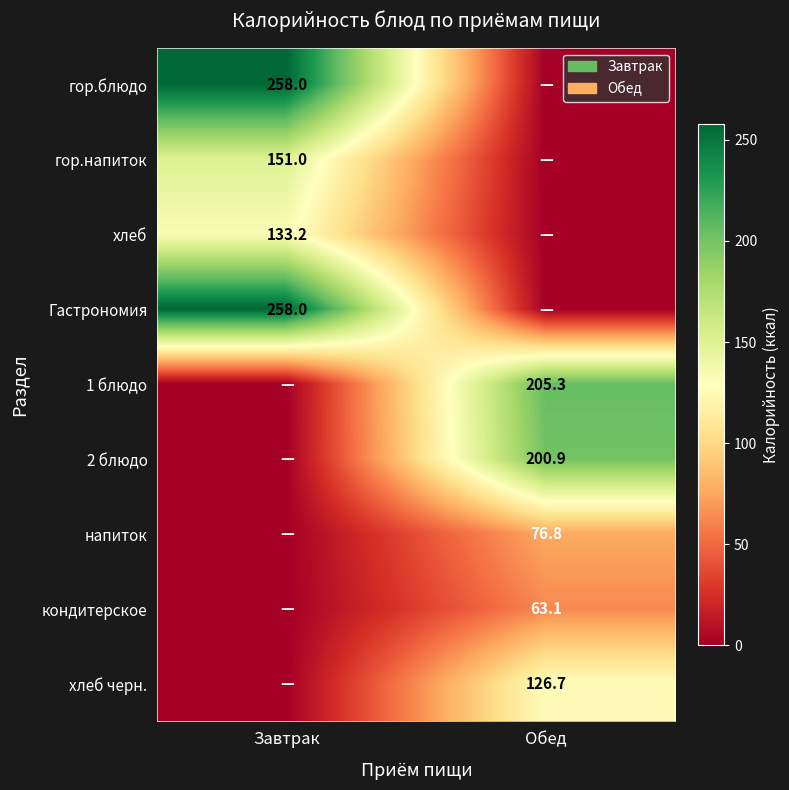

Is it true that напиток equals 76.8 at Обед?

True